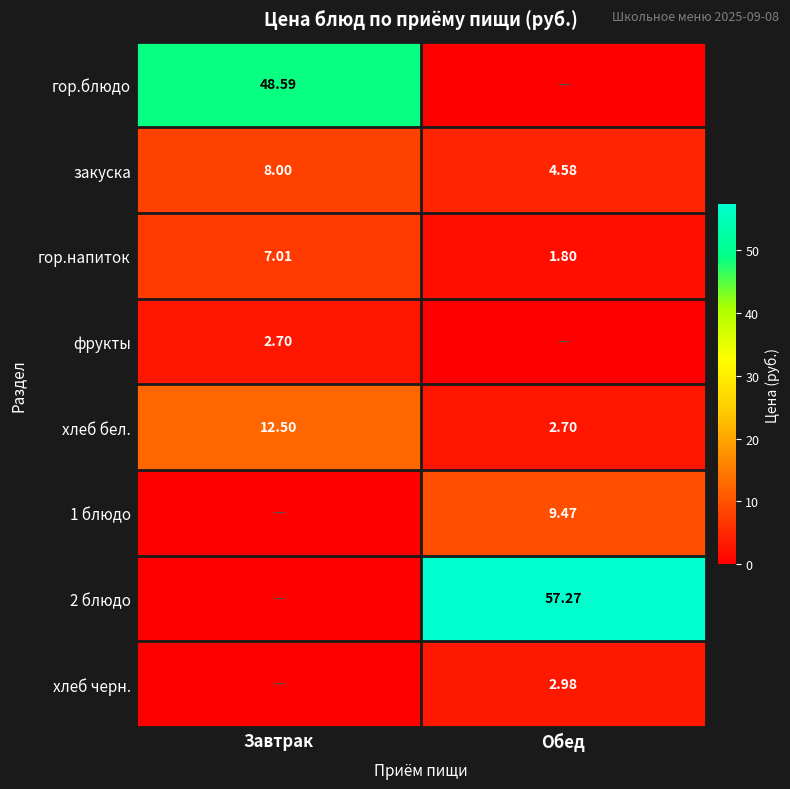

Which category has the highest value in the хлеб бел. series?

Завтрак